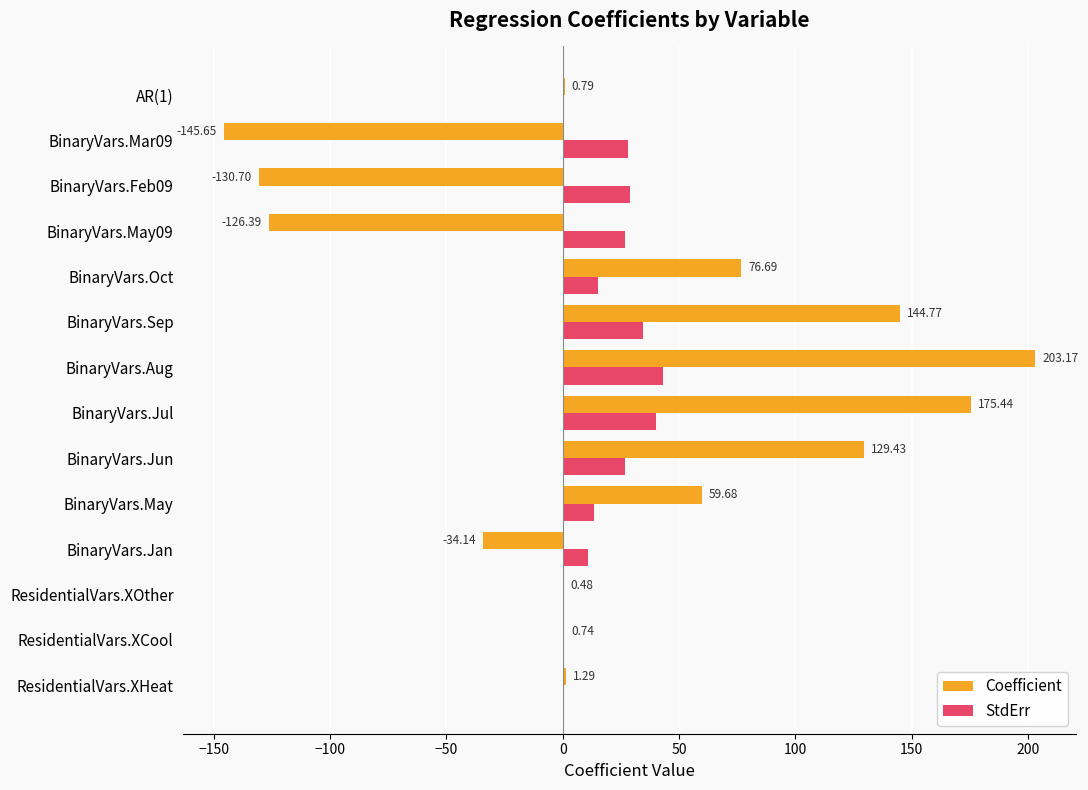

What is the sum of all Coefficient values?

355.6